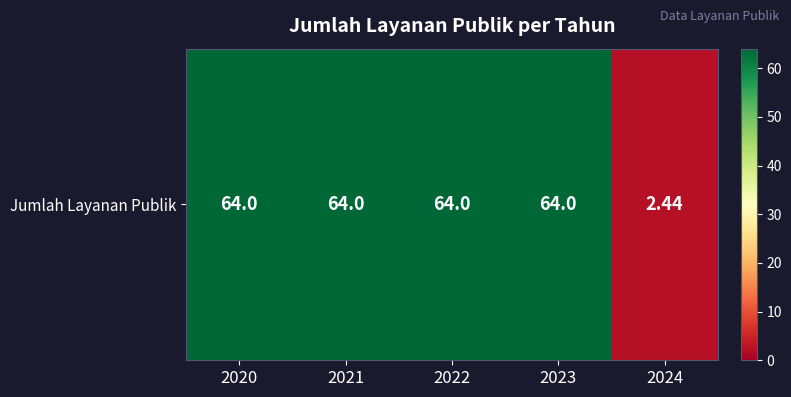

Is it true that the value at 2022 is 25.0?

False